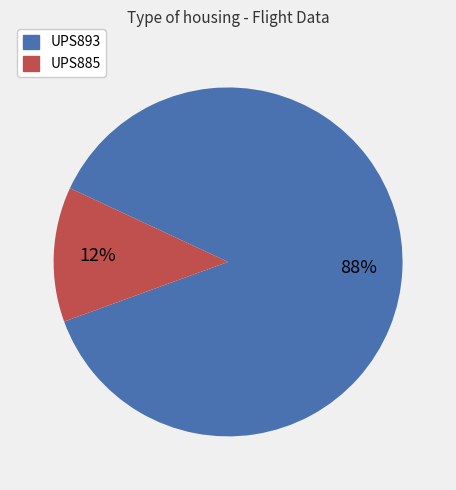

To the nearest percent, what is the average slice percentage?

50%